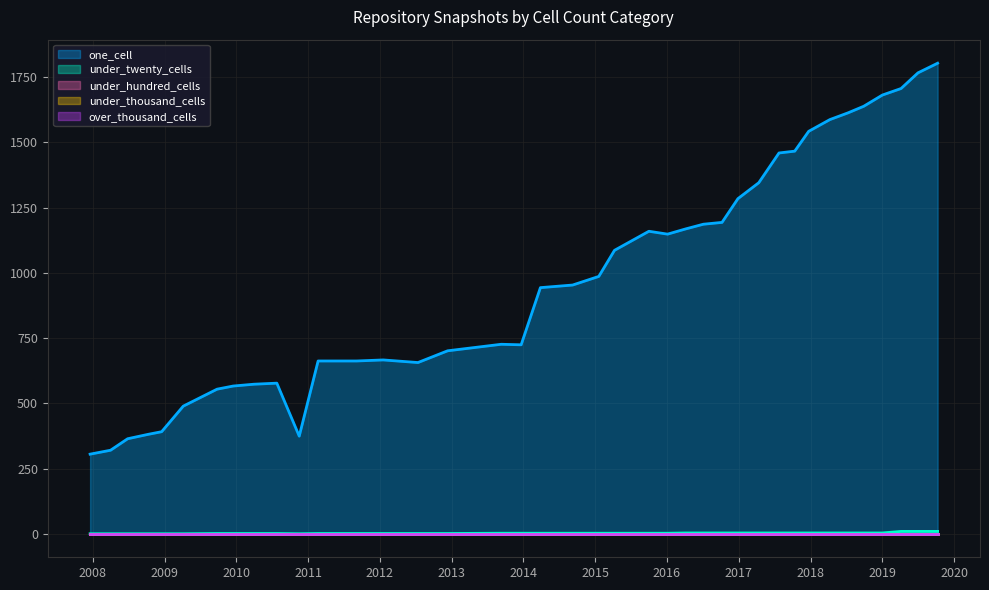

At which category is the sum across all series the highest?

2019-10-09